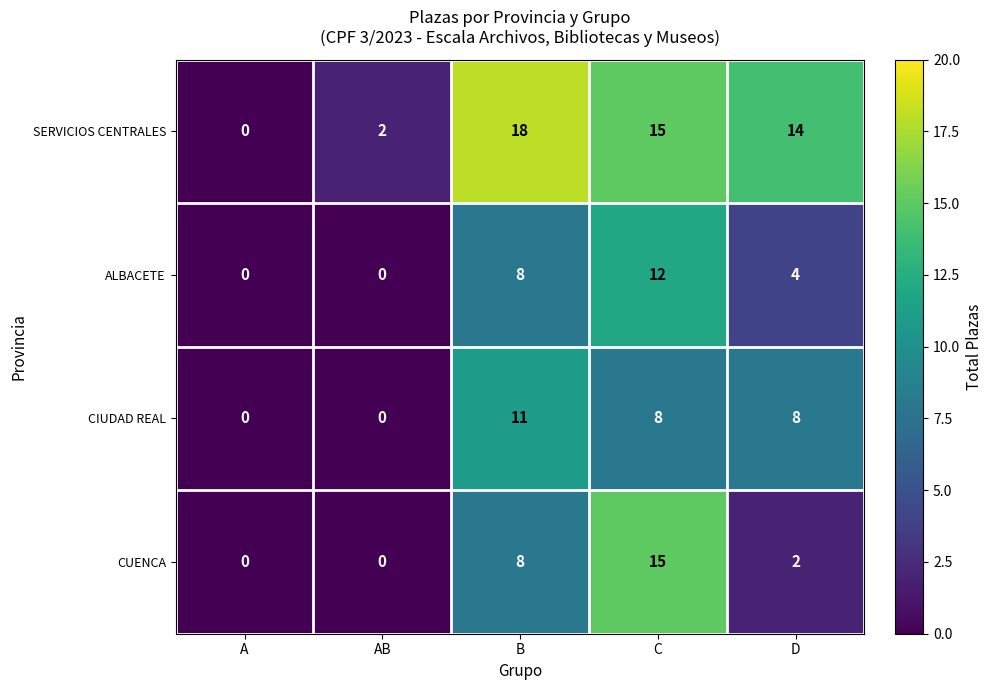

What is the sum of all CUENCA values?

25